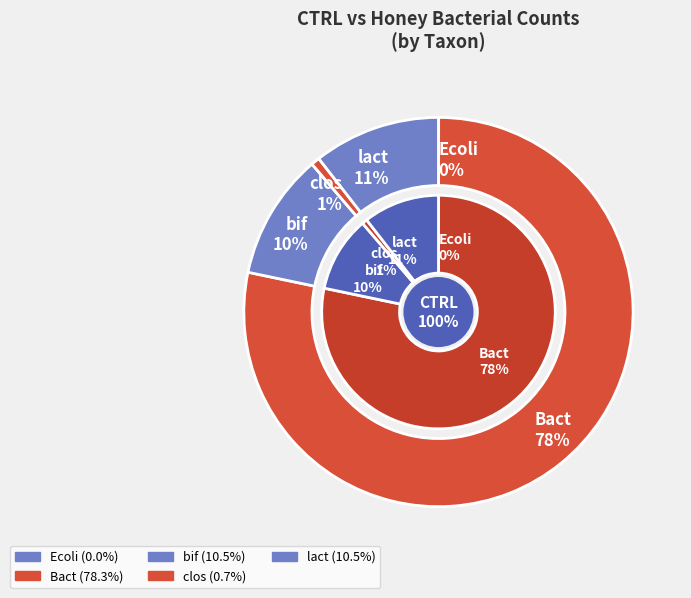

Which category has the biggest portion of the pie?

Bact